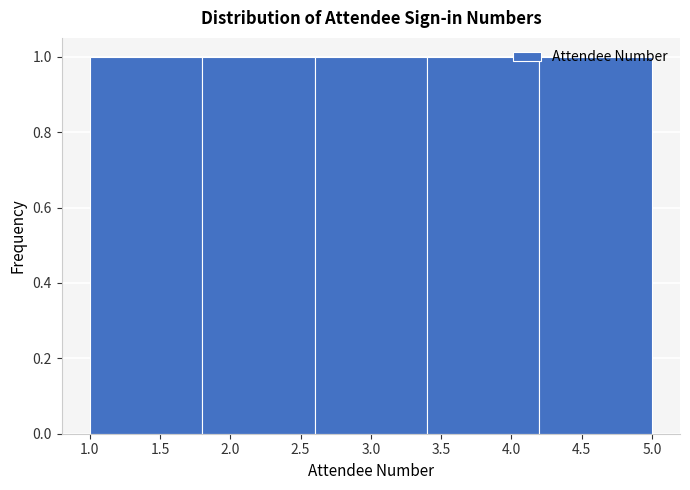

Reading left to right, transcribe this chart: for each bar, give the range it covers on the x-axis and its height. The values are not printed on the chart, so give them approximately, as read against the axis.

1.0 to 1.8: 1
1.8 to 2.6: 1
2.6 to 3.4: 1
3.4 to 4.2: 1
4.2 to 5.0: 1